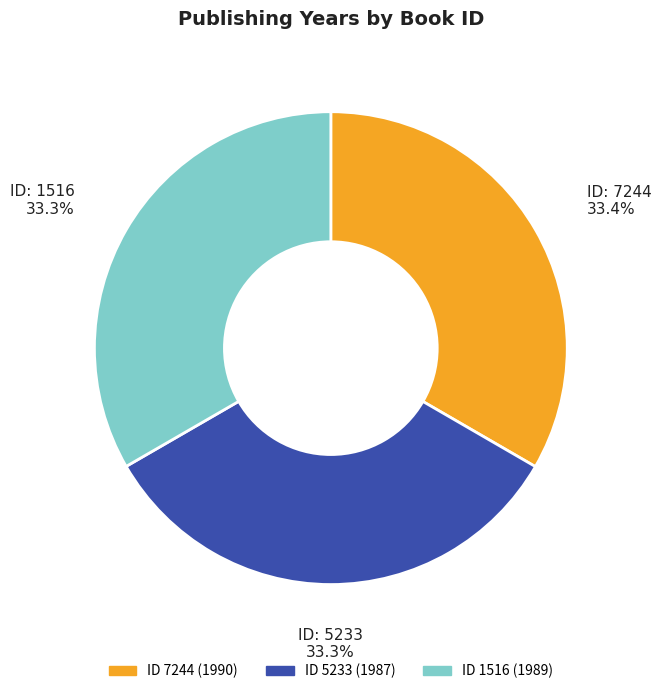

Is there any slice that represents more than half of the pie?

No